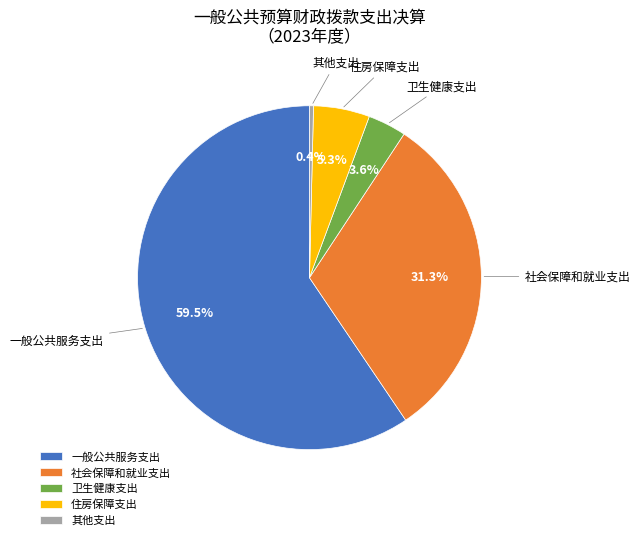

To the nearest percent, what is the difference between the 社会保障和就业支出 and 一般公共服务支出 slice percentages?

28%